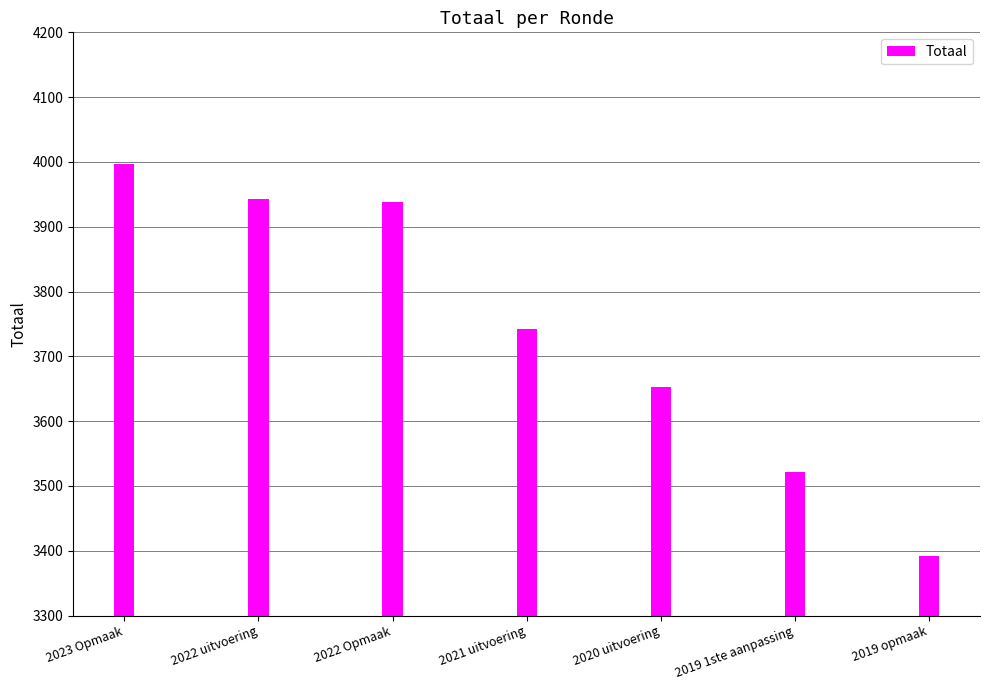

What is the label of the 6th bar from the left?

2019 1ste aanpassing